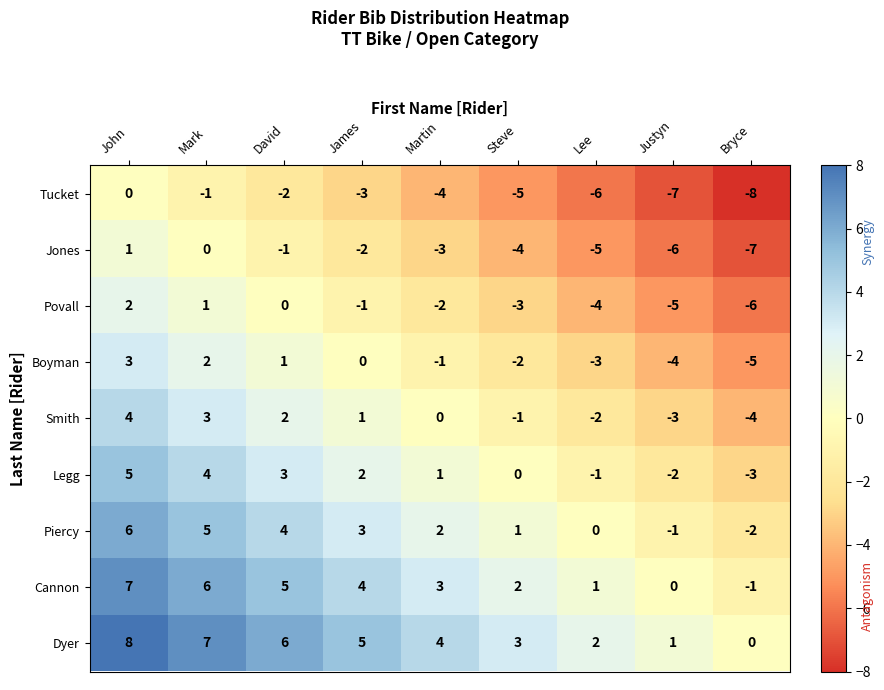

Count the Boyman values in the range -3 to 1.

5